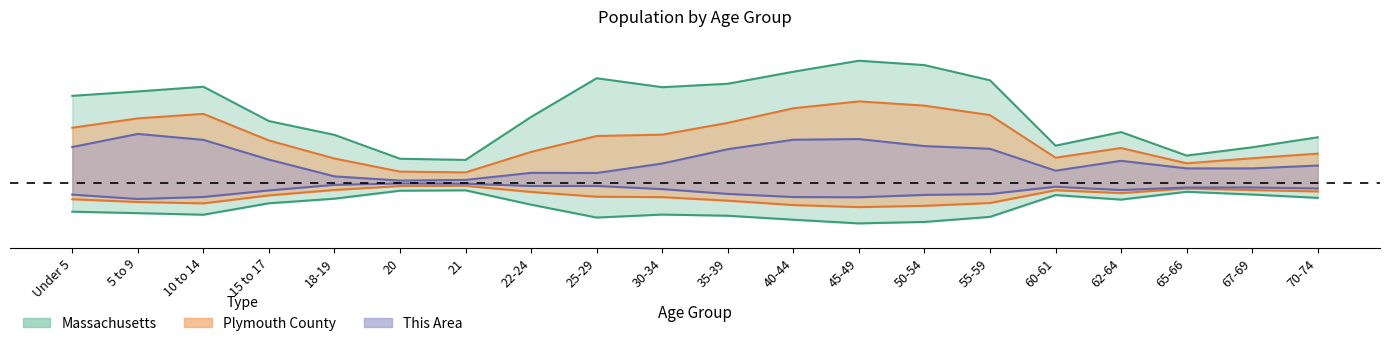

True or false: Massachusetts has more than 0 interior local peaks.

True